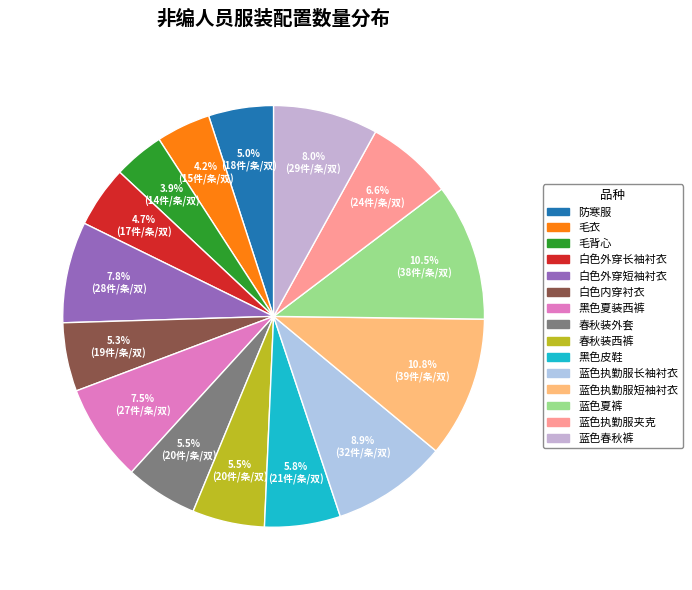

To the nearest percent, what is the combined percentage of 黑色夏装西裤 and 毛背心?

11%